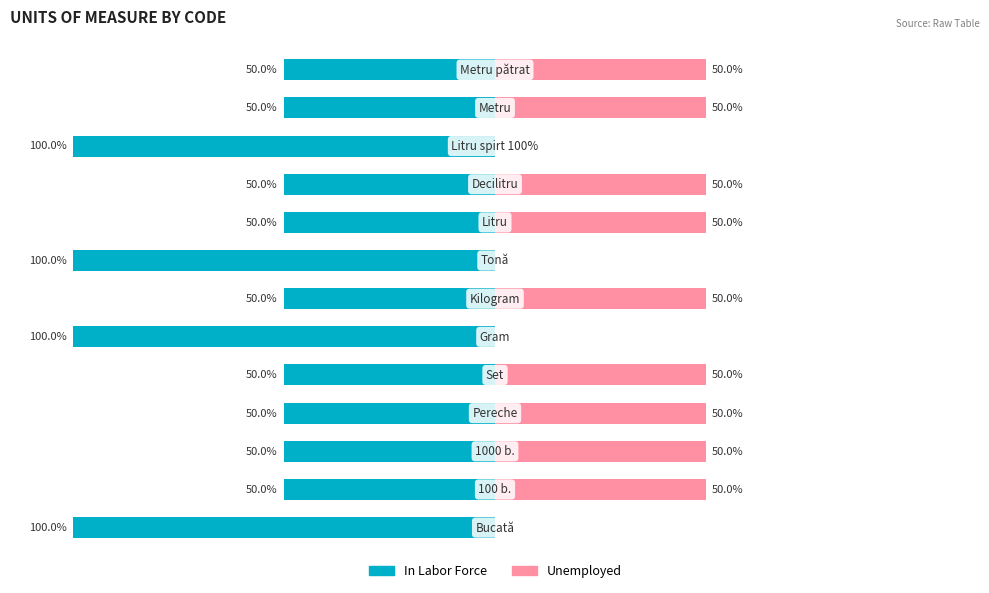

Reading right to left, what are all the values shown in this chart?

In Labor Force: -50	-50	-100	-50	-50	-100	-50	-100	-50	-50	-50	-50	-100
Unemployed: 50	50	0	50	50	0	50	0	50	50	50	50	0